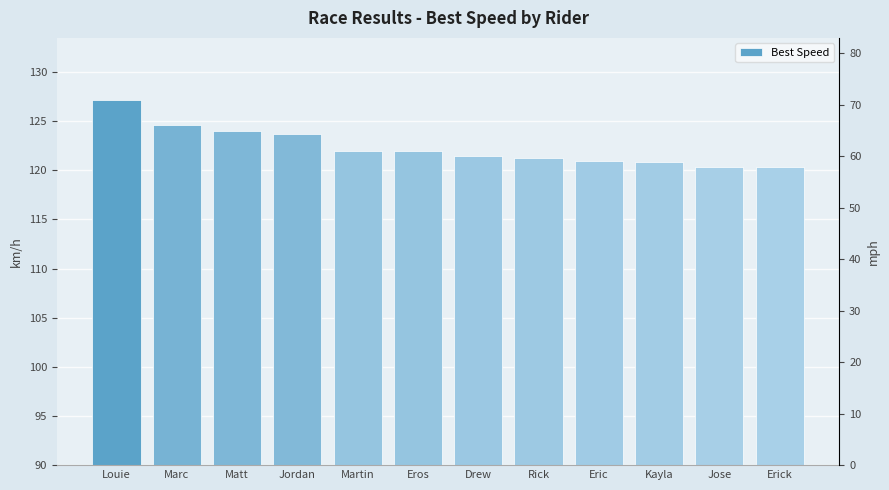

Between Louie and Jose, which is larger?

Louie